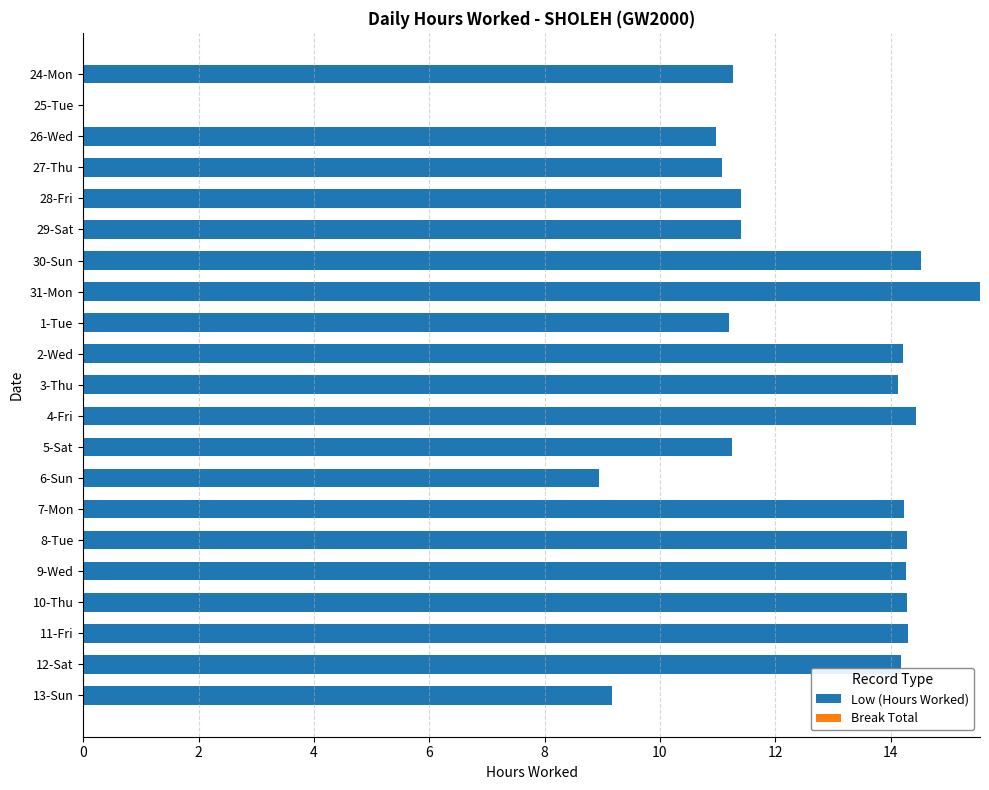

What is the change in value from 1-Tue to 4-Fri?

+3.2